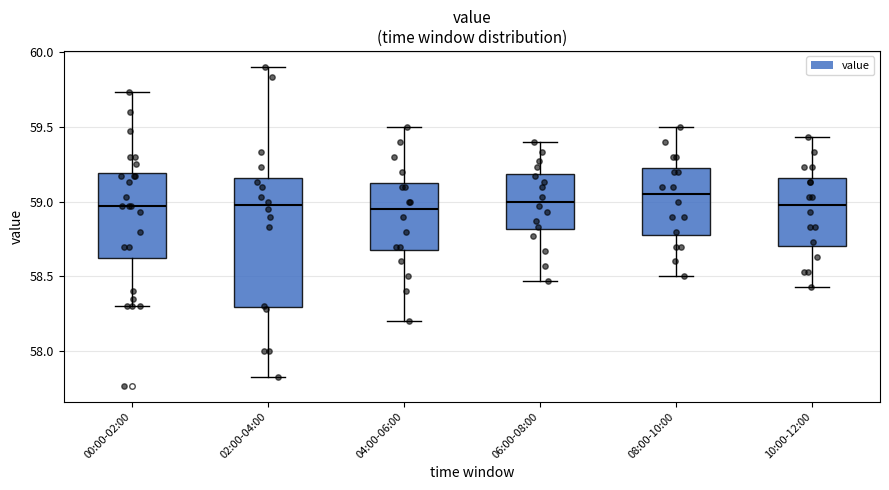

Reading left to right, transcribe this box plot: for each box, give where its median line is, the range the box spans, and where its two whiskers end, as read against the y-axis. The values are not printed on the chart, so give them approximately, as read against the axis.

00:00-02:00: median 58.95, box 58.65 to 59.20, whiskers 58.30 to 59.75
02:00-04:00: median 59.00, box 58.30 to 59.15, whiskers 57.85 to 59.90
04:00-06:00: median 58.95, box 58.70 to 59.15, whiskers 58.20 to 59.50
06:00-08:00: median 59.00, box 58.80 to 59.20, whiskers 58.45 to 59.40
08:00-10:00: median 59.05, box 58.80 to 59.25, whiskers 58.50 to 59.50
10:00-12:00: median 59.00, box 58.70 to 59.15, whiskers 58.45 to 59.45